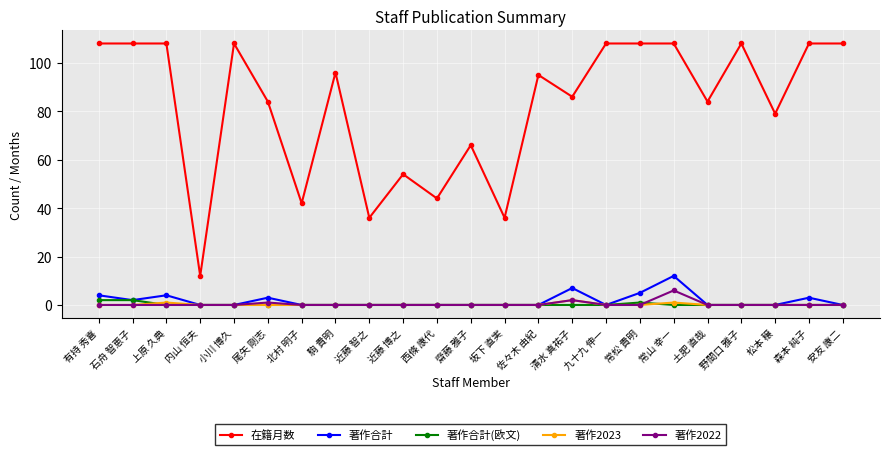

Which series changed the most between 西條 康代 and 松本 穣?

在籍月数